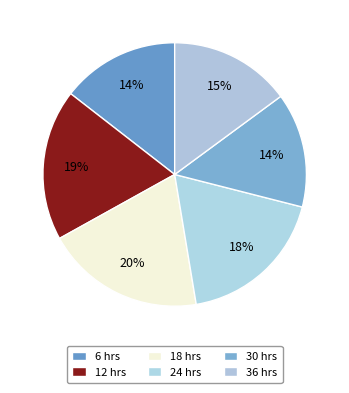

Which category has the smallest portion of the pie?

30 hrs